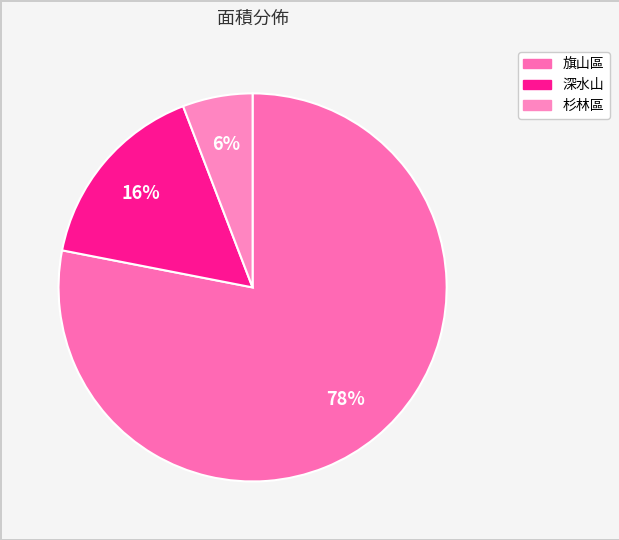

What percentage is the 深水山 slice, to the nearest percent?

16%